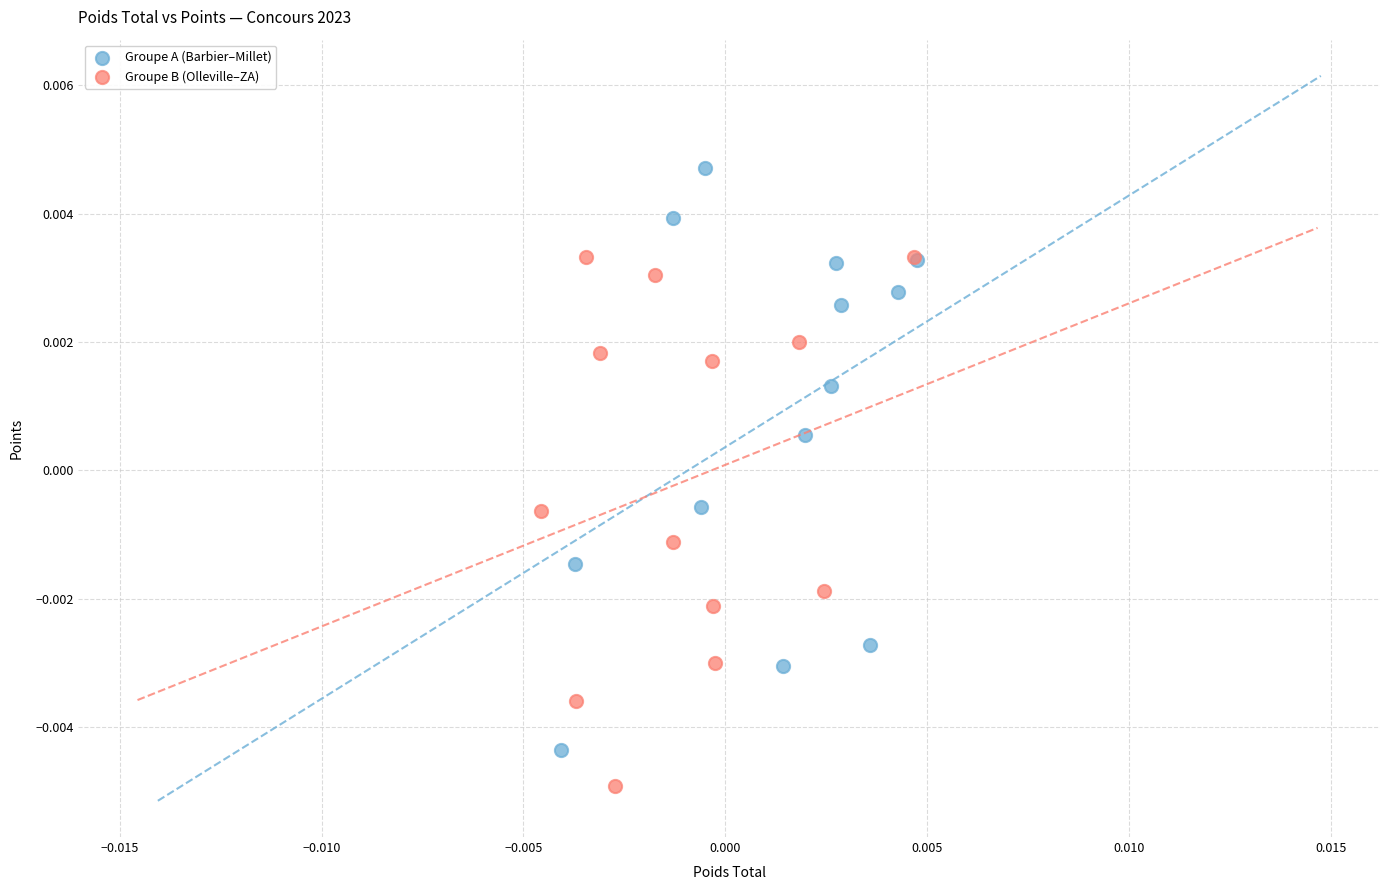

Which series reaches the maximum Y coordinate?

Groupe A (Barbier–Millet)